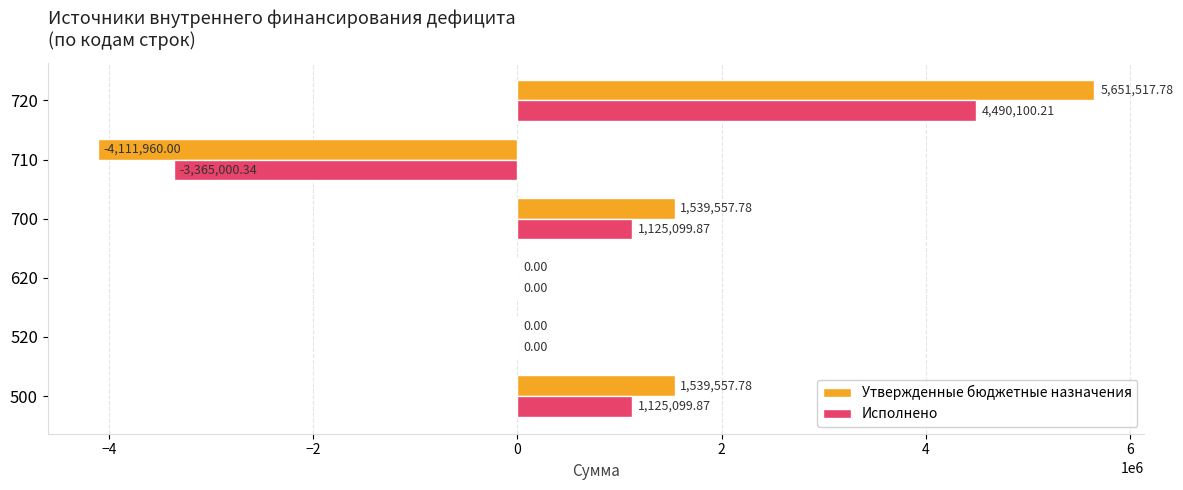

Which category has the highest value in the Утвержденные бюджетные назначения series?

720